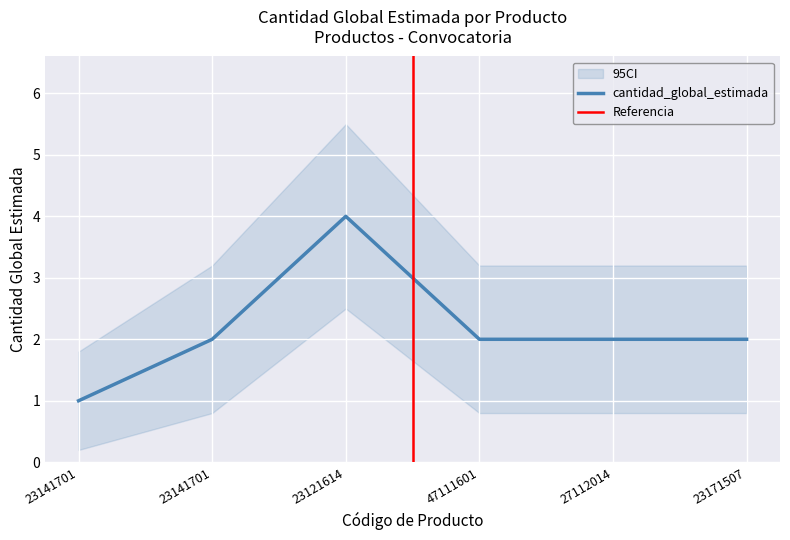

Which label corresponds to the largest value in the chart?

23121614